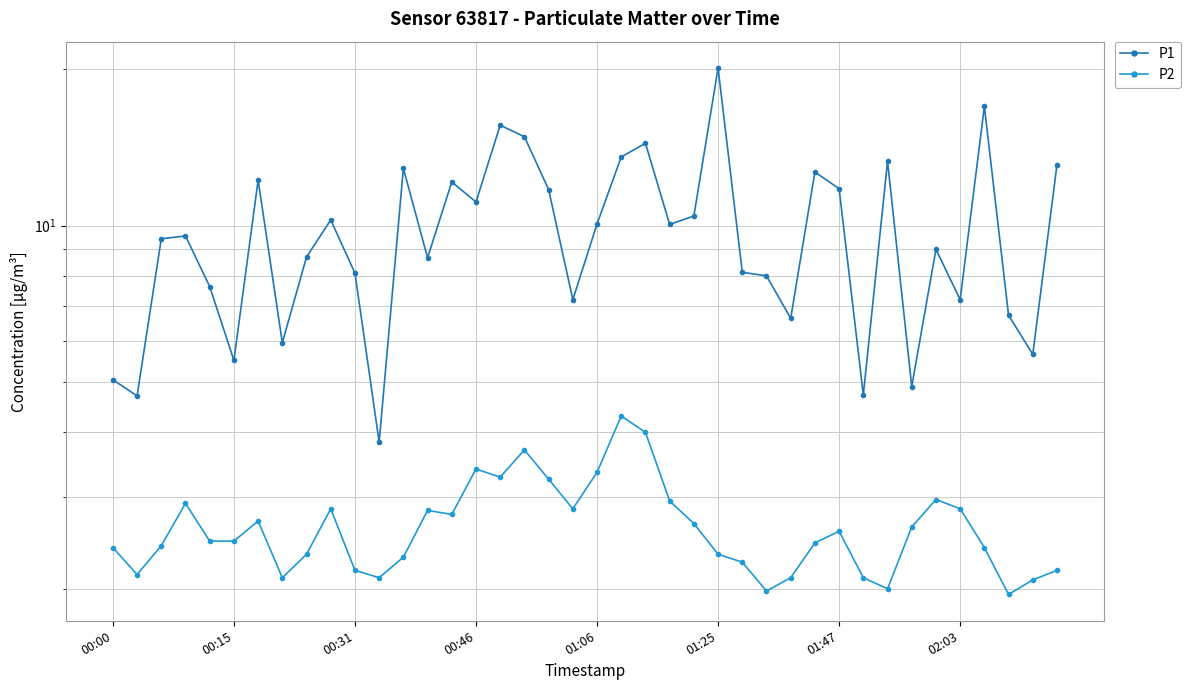

What is the sum of the P2 values at 32 and 36?

4.4